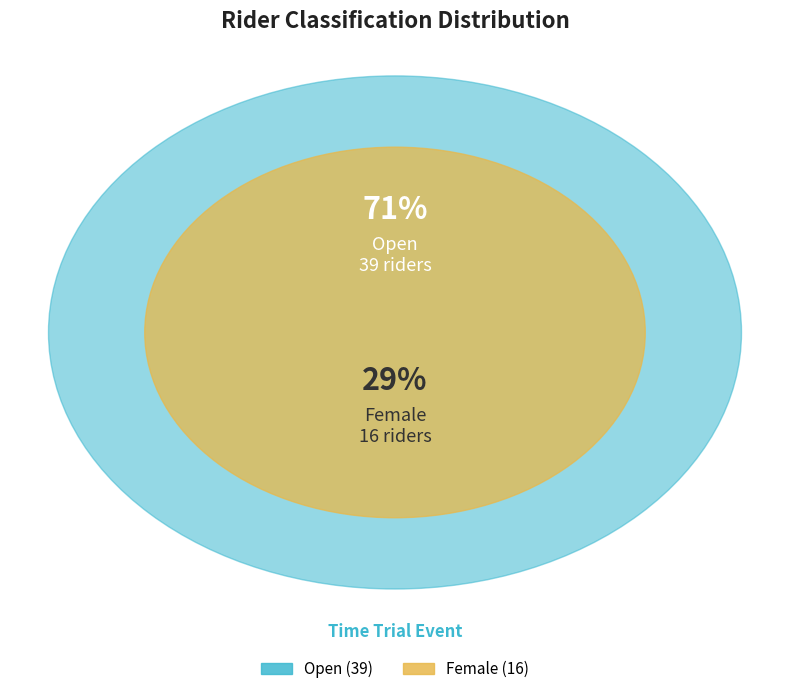

To the nearest percent, what is the average slice percentage?

50%